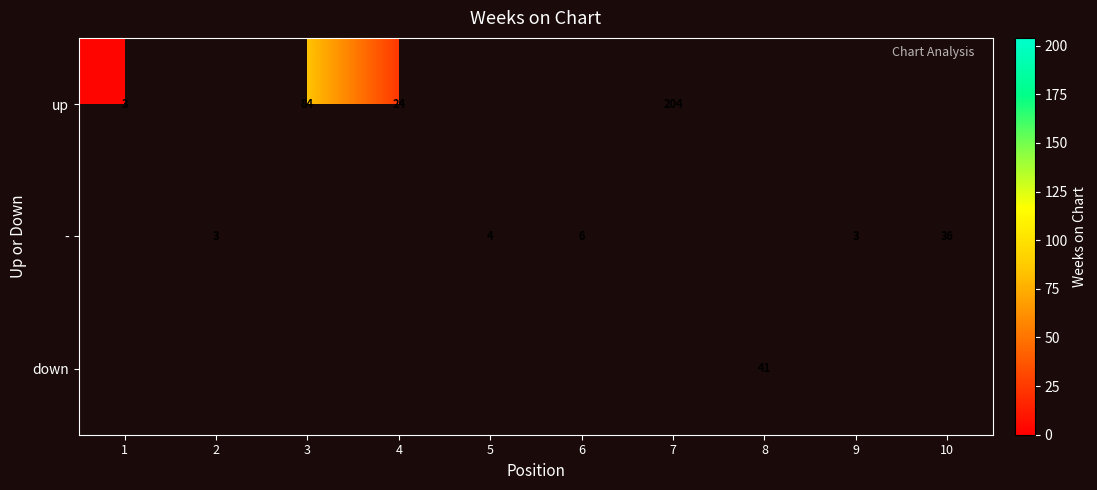

What is the sum of the up values at 3 and 4?

108